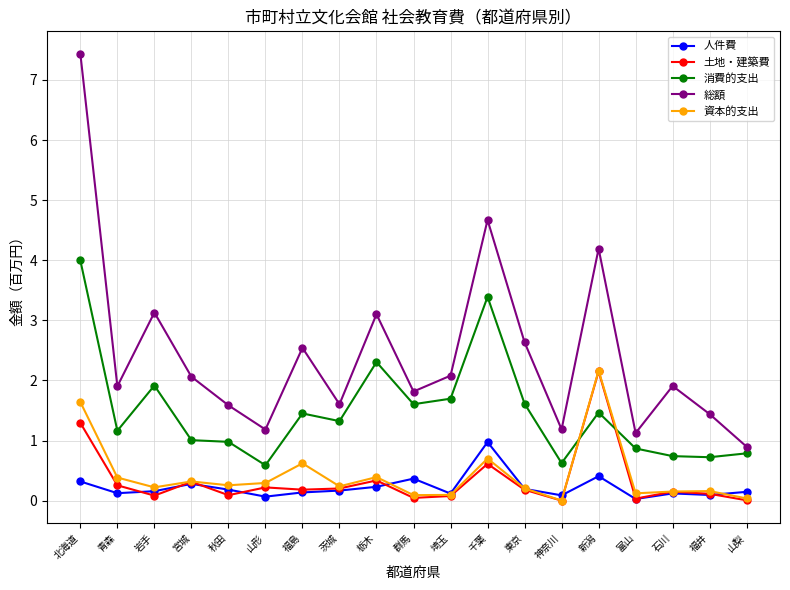

What are all the series names shown in the legend?

人件費, 土地・建築費, 消費的支出, 総額, 資本的支出